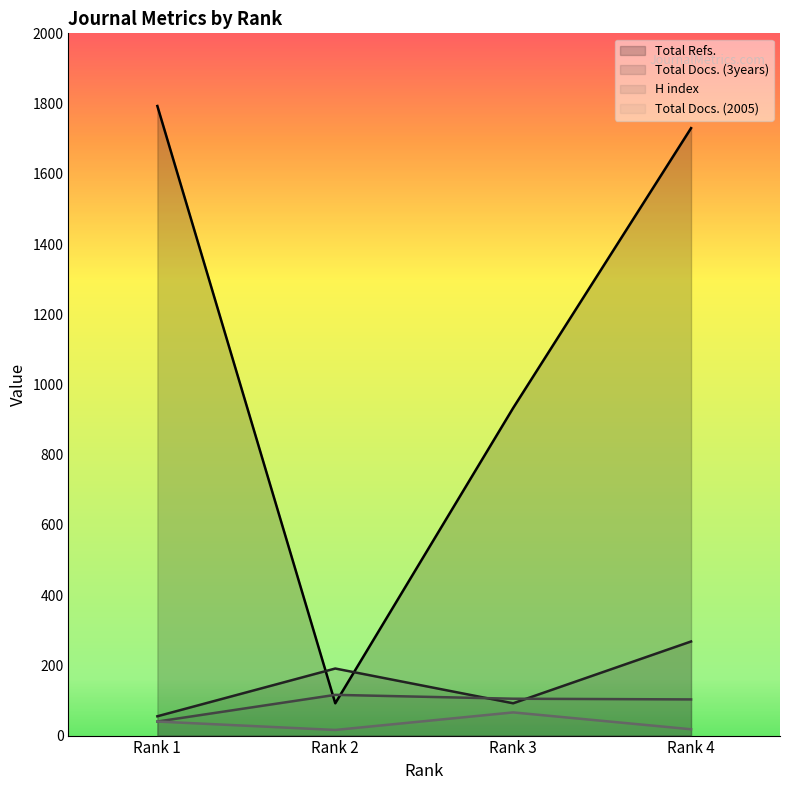

How many lines are shown in the chart?

4